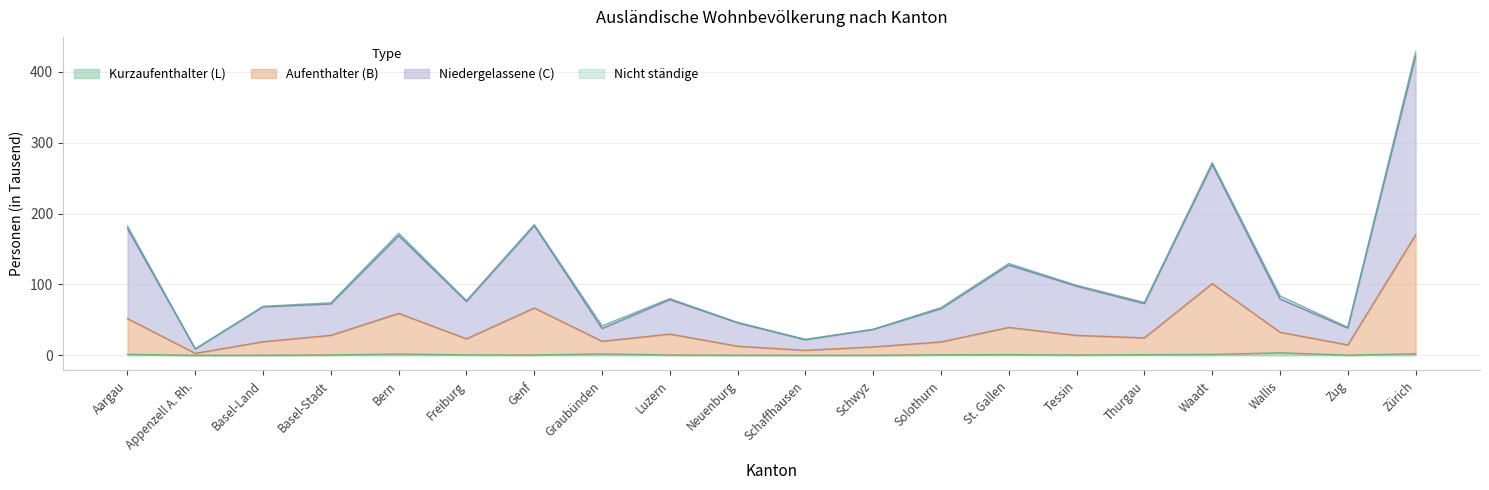

Does the chart display data point markers on the line(s)?

No